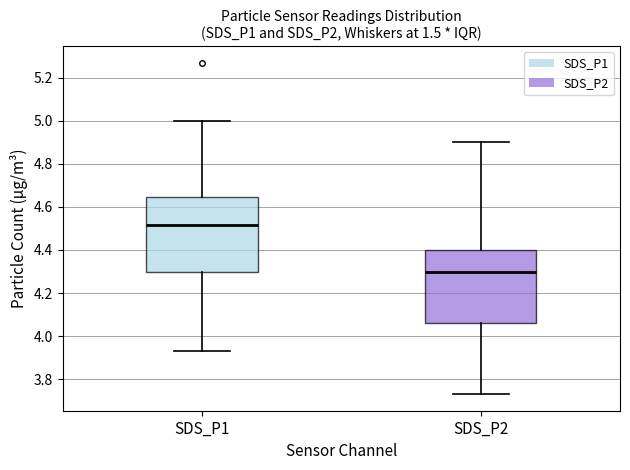

Reading left to right, read every box against the y-axis: the position of its median line, the range the box covers, and the ends of its whiskers. The values are not printed on the chart, so give them approximately, as read against the axis.

SDS_P1: median 4.52, box 4.30 to 4.64, whiskers 3.94 to 5.00
SDS_P2: median 4.30, box 4.06 to 4.40, whiskers 3.74 to 4.90